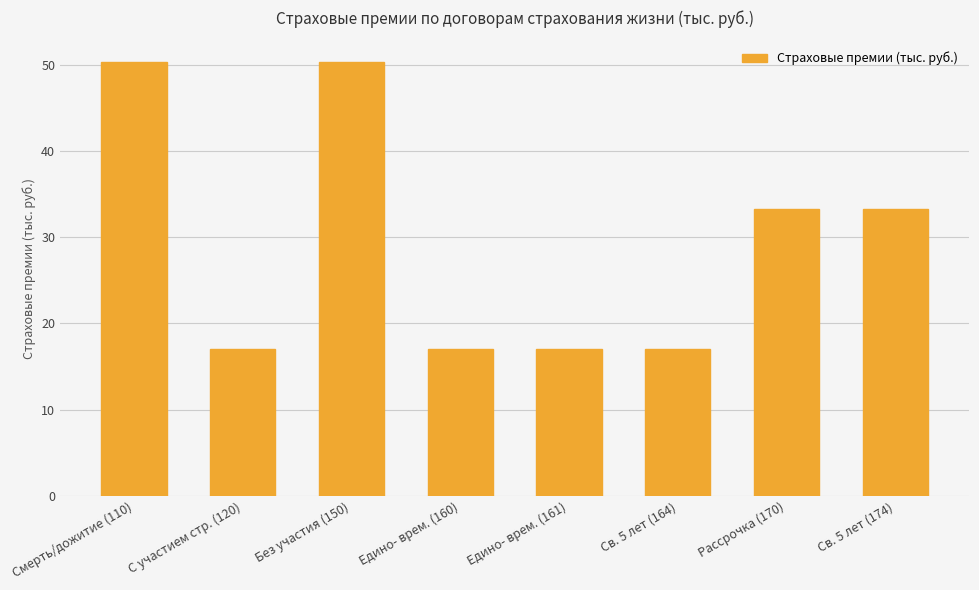

What position from the left is Св. 5 лет (174)?

8